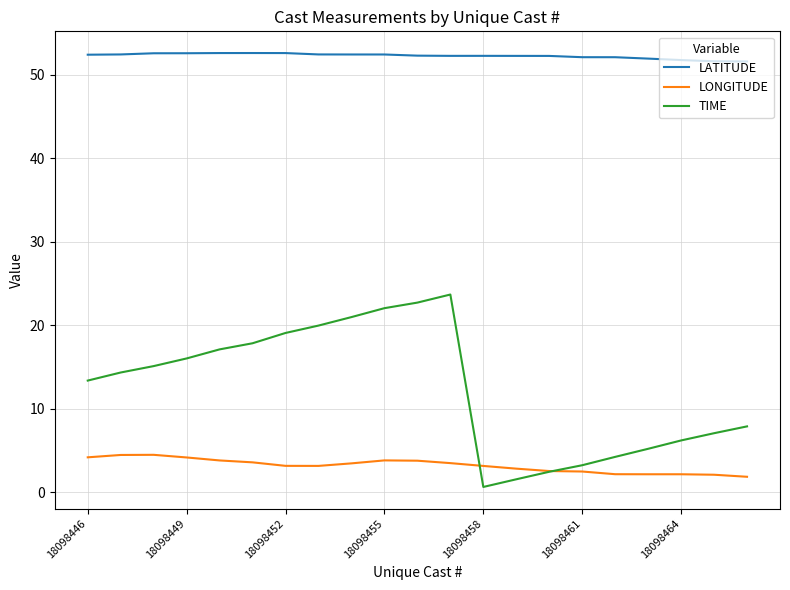

True or false: LATITUDE and LONGITUDE intersect in this chart.

False